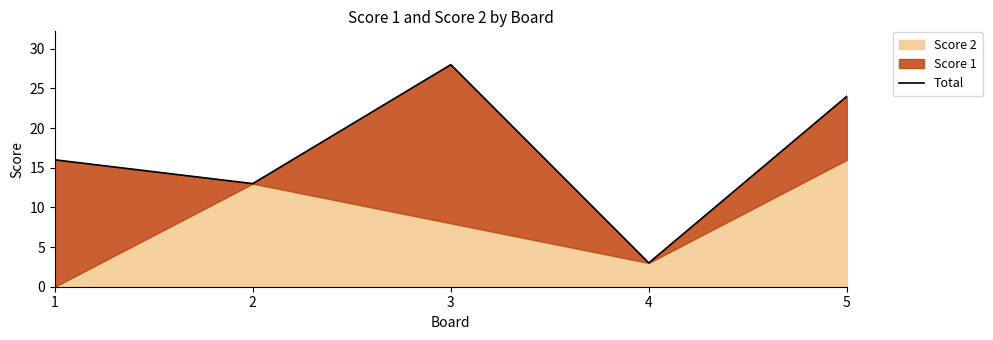

What is the value of the 5th point from the left?

24